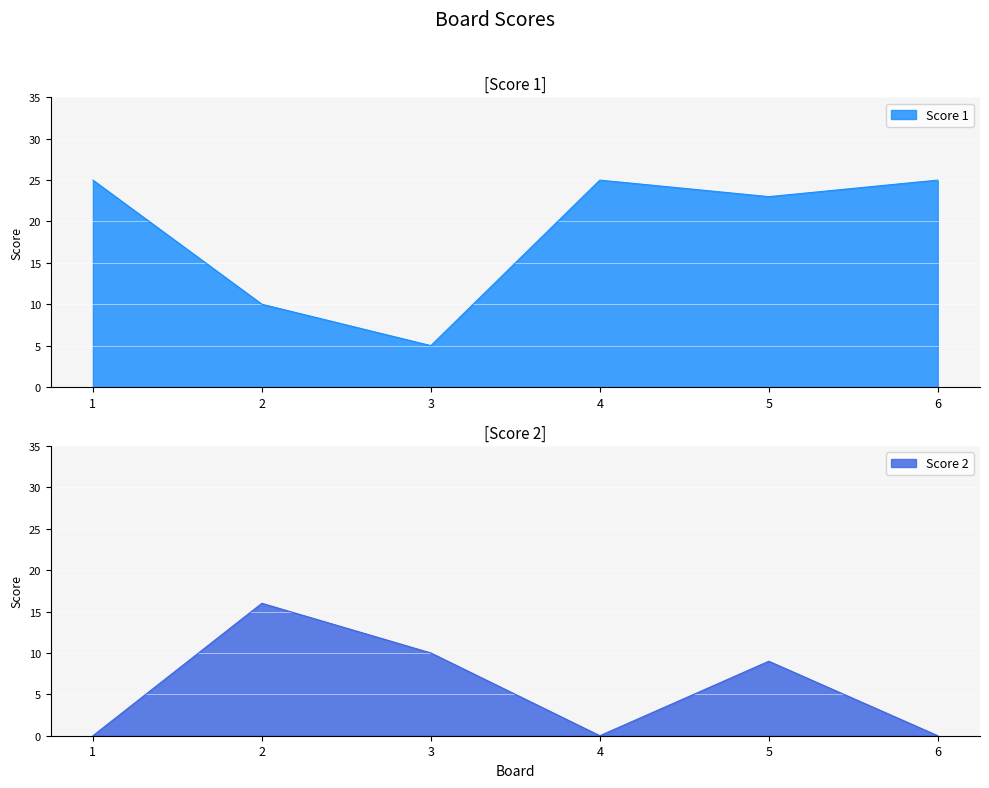

What is the difference between the highest and lowest values at 6?

25